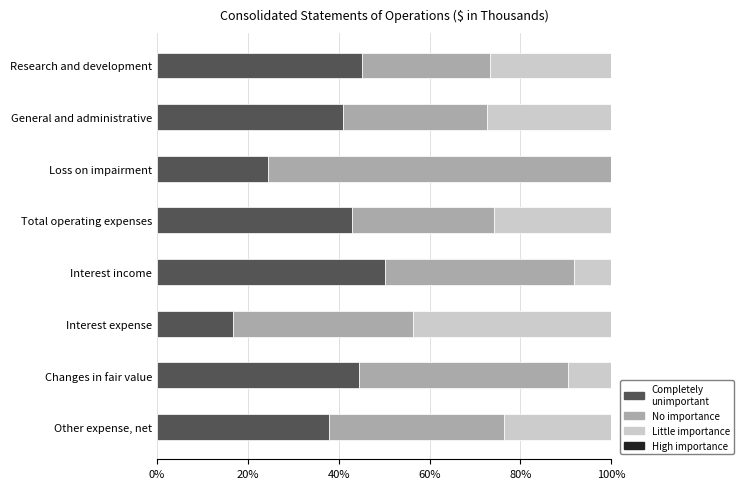

What is the total value across all series at Research and development?

100.0